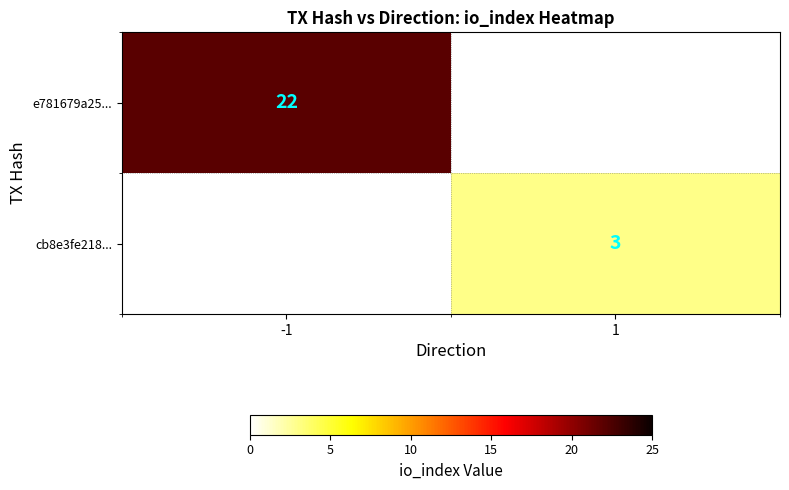

Is it true that e781679a25... equals 4 at -1?

False